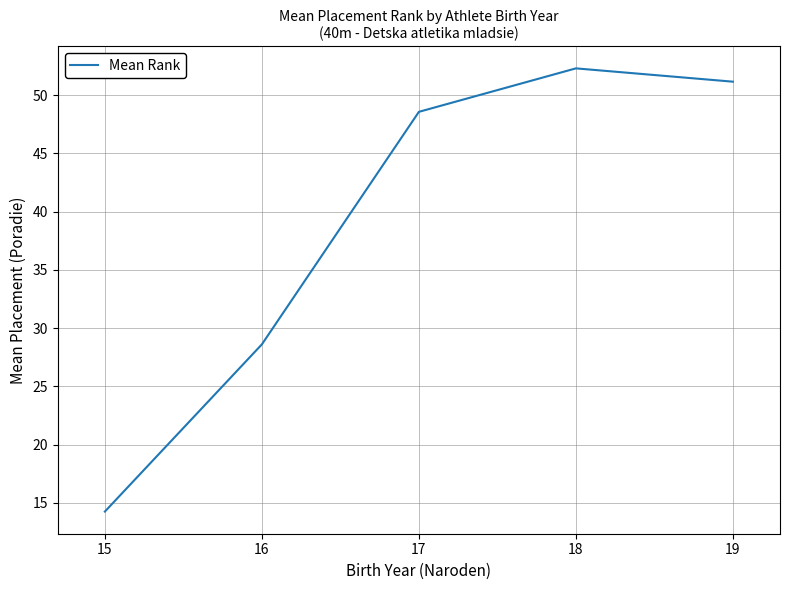

Where does the data first go above 48?

17